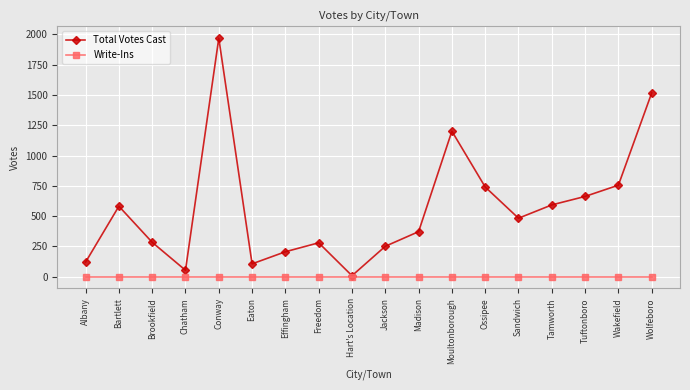

What is the difference between the Total Votes Cast values at Conway and Tuftonboro?

1307